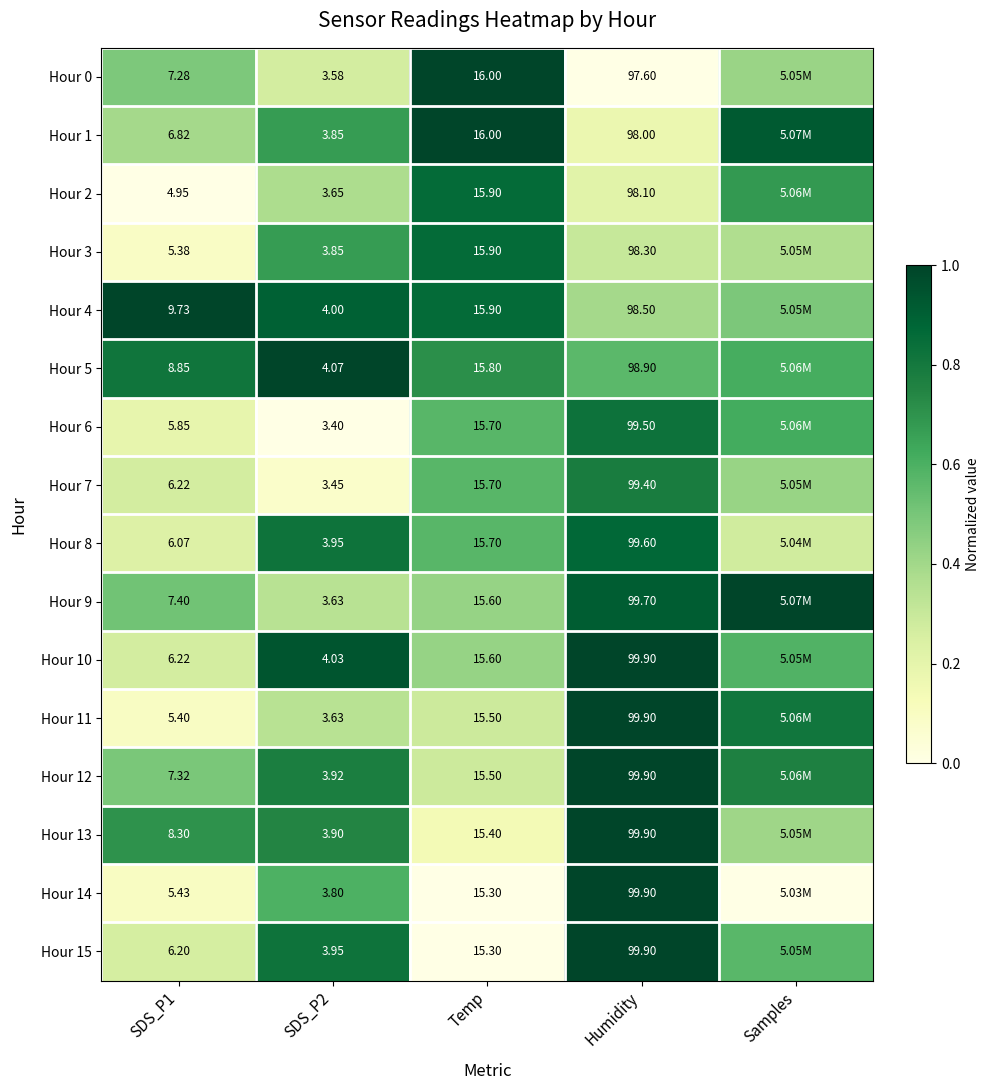

Is the value of Hour 5 at Humidity greater than the value of Hour 9 at SDS_P2?

Yes